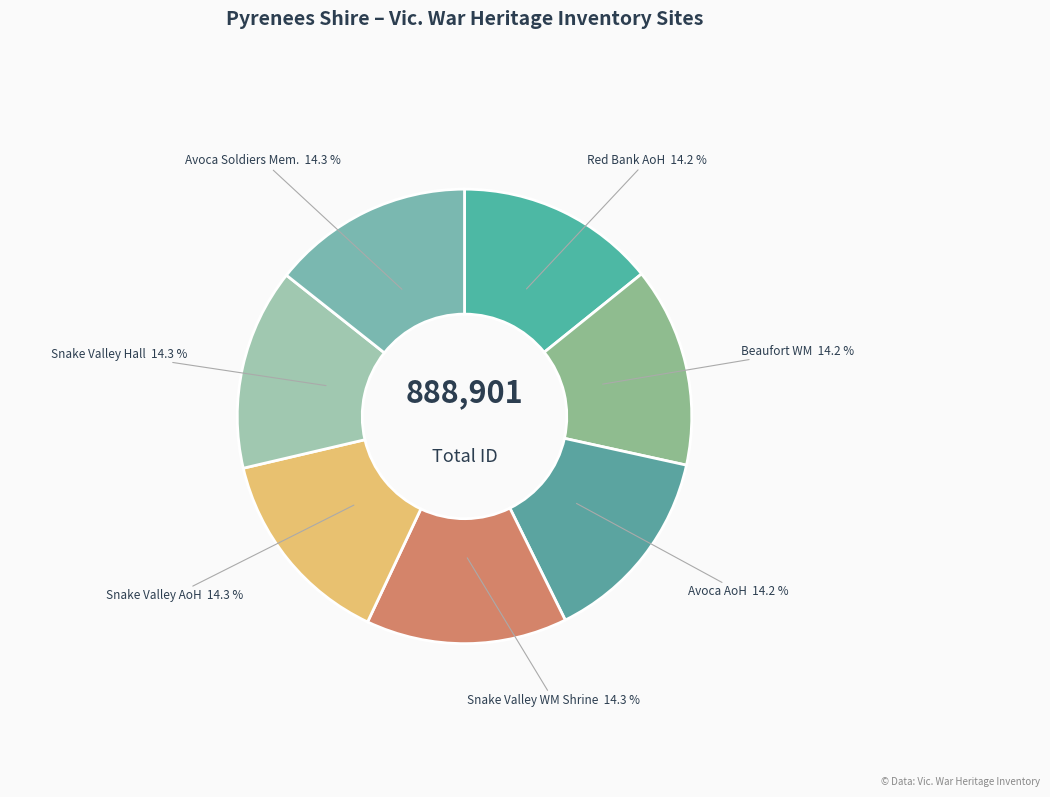

Rank the categories by value from lowest to highest.

Red Bank Avenue of Honour, Beaufort War Memorial, Avoca Avenue of Honour, Snake Valley War Memorial Shrine, Snake Valley Avenue of Honour, Snake Valley Hall and Honour Board, Avoca Soldiers Memorial